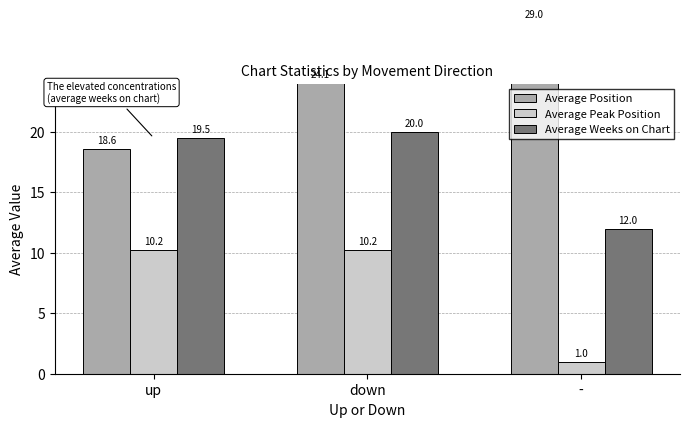

The Average Weeks on Chart series shows 31.3 at down. True or false?

False